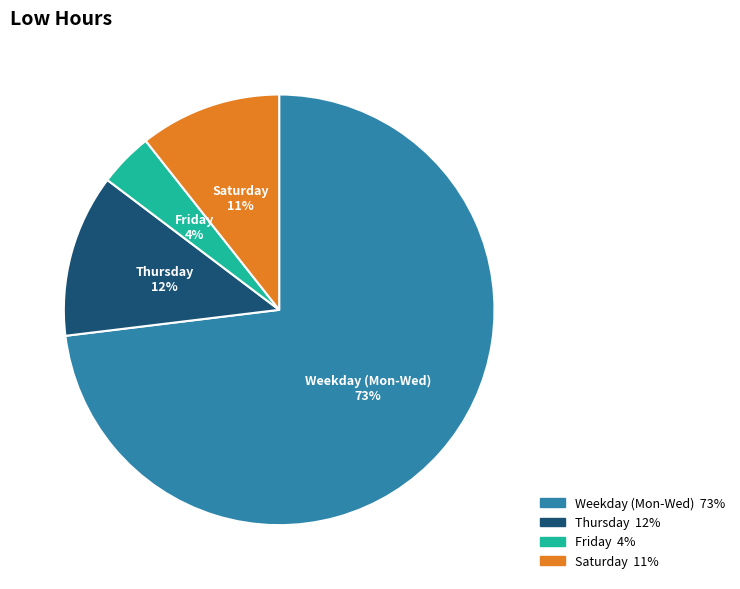

To the nearest percent, what portion does Thursday represent?

12%